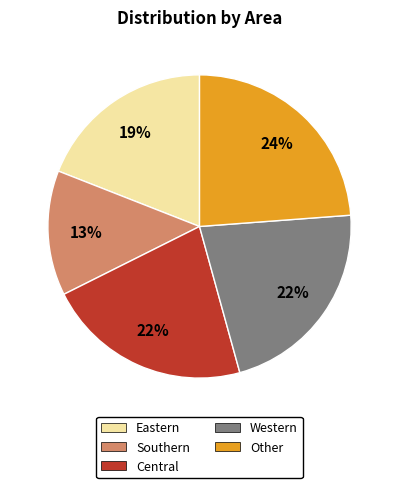

To the nearest percent, what is the average slice percentage?

20%